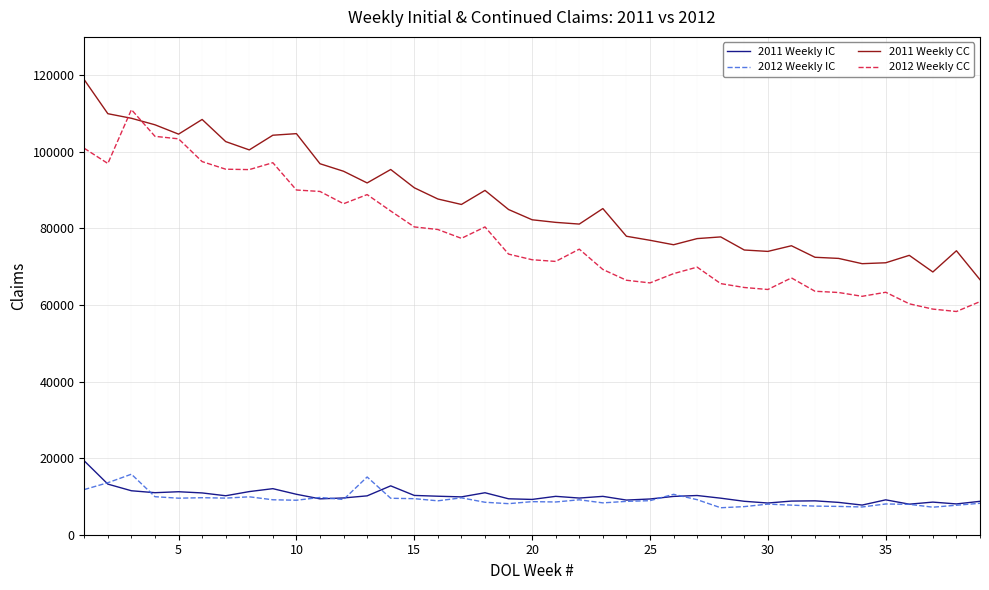

True or false: 2012 Weekly CC and 2012 Weekly IC intersect in this chart.

False